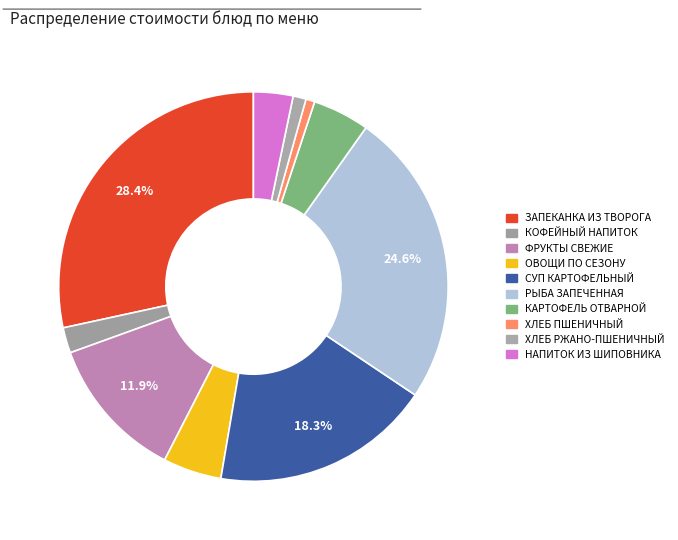

How many segments does this pie chart have?

10